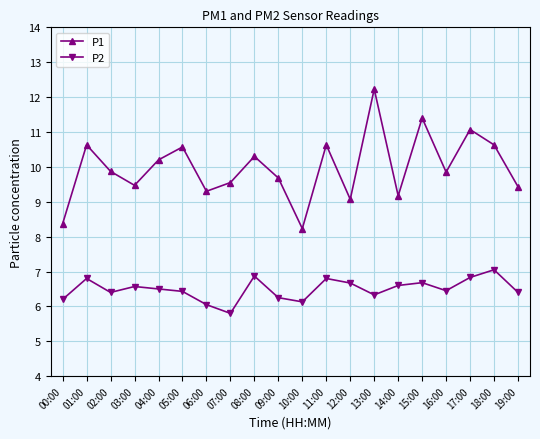

The value of P2 at 18:00 is 9.3. True or false?

False